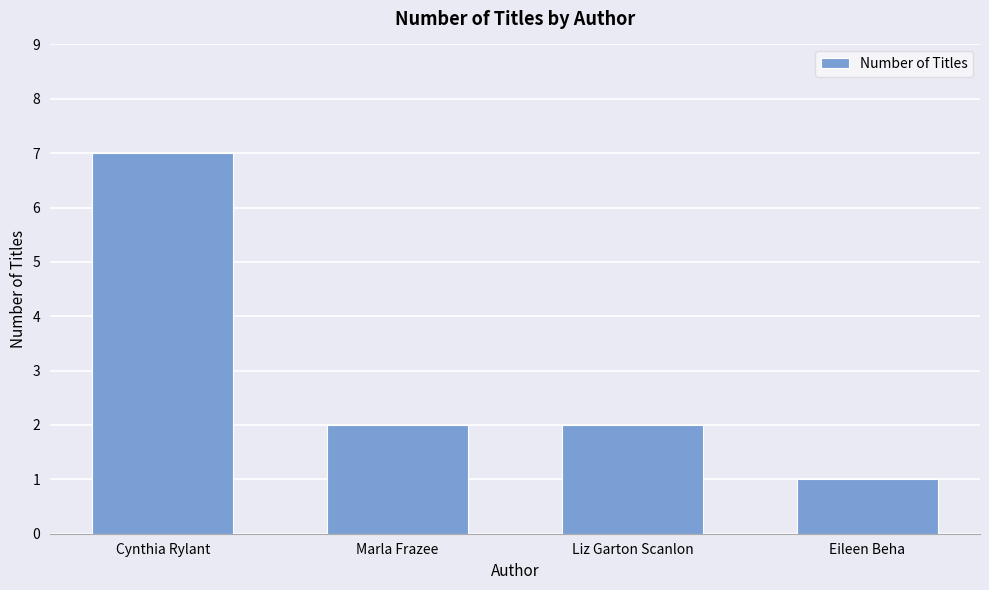

Reading right to left, transcribe all the data shown in this chart.

1	2	2	7